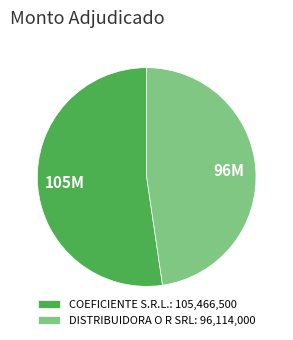

Is there a majority slice in this chart?

Yes